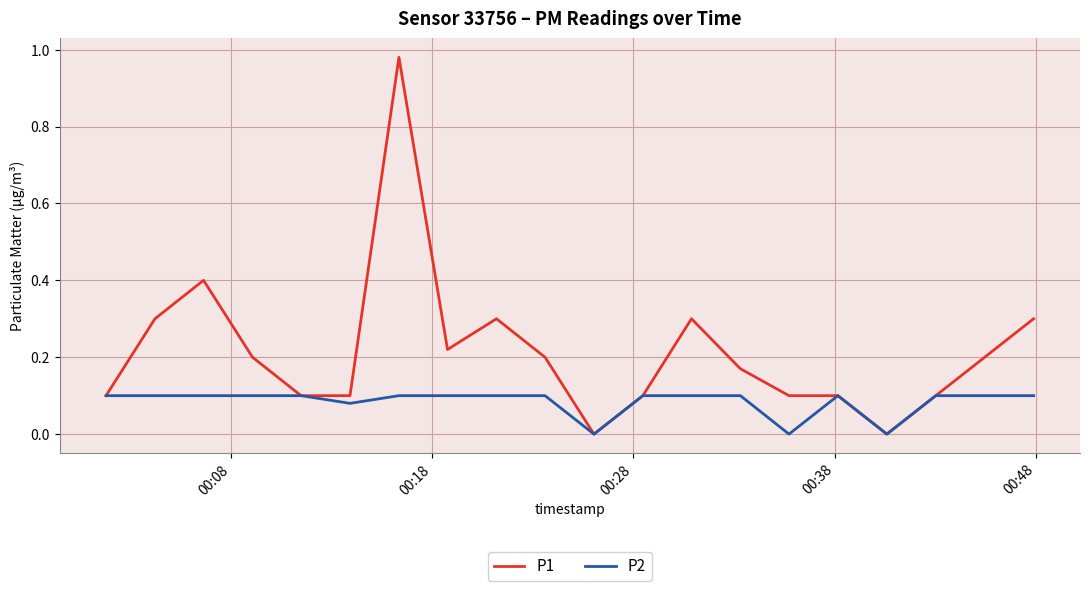

Which series has the largest total across all categories?

P1